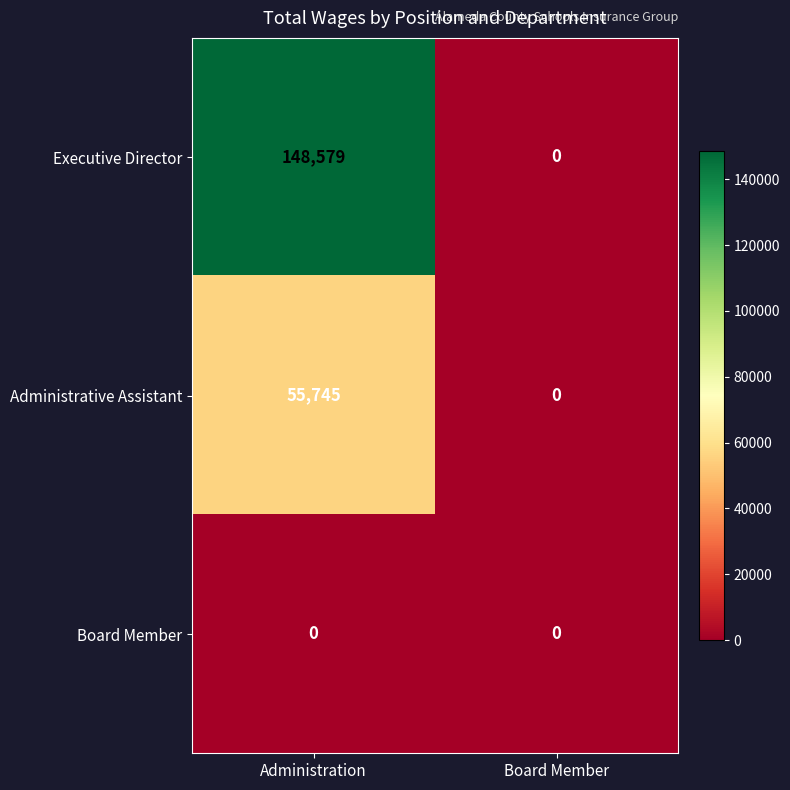

Reading left to right, what are all the values shown in this chart?

Executive Director: 148579	0
Administrative Assistant: 55745	0
Board Member: 0	0